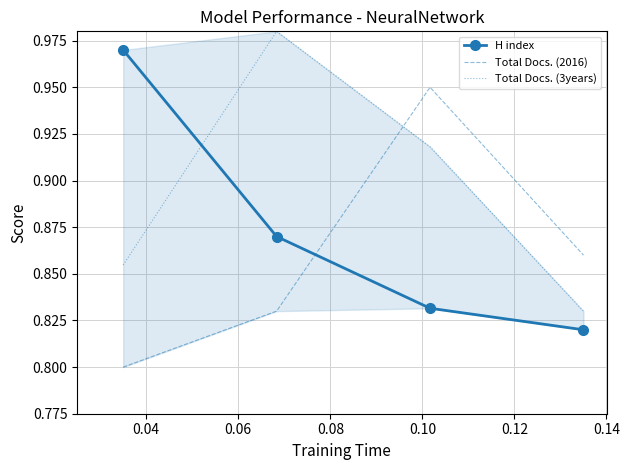

After their last crossing, which series has the higher values: Total Docs. (3years) or Total Docs. (2016)?

Total Docs. (2016)